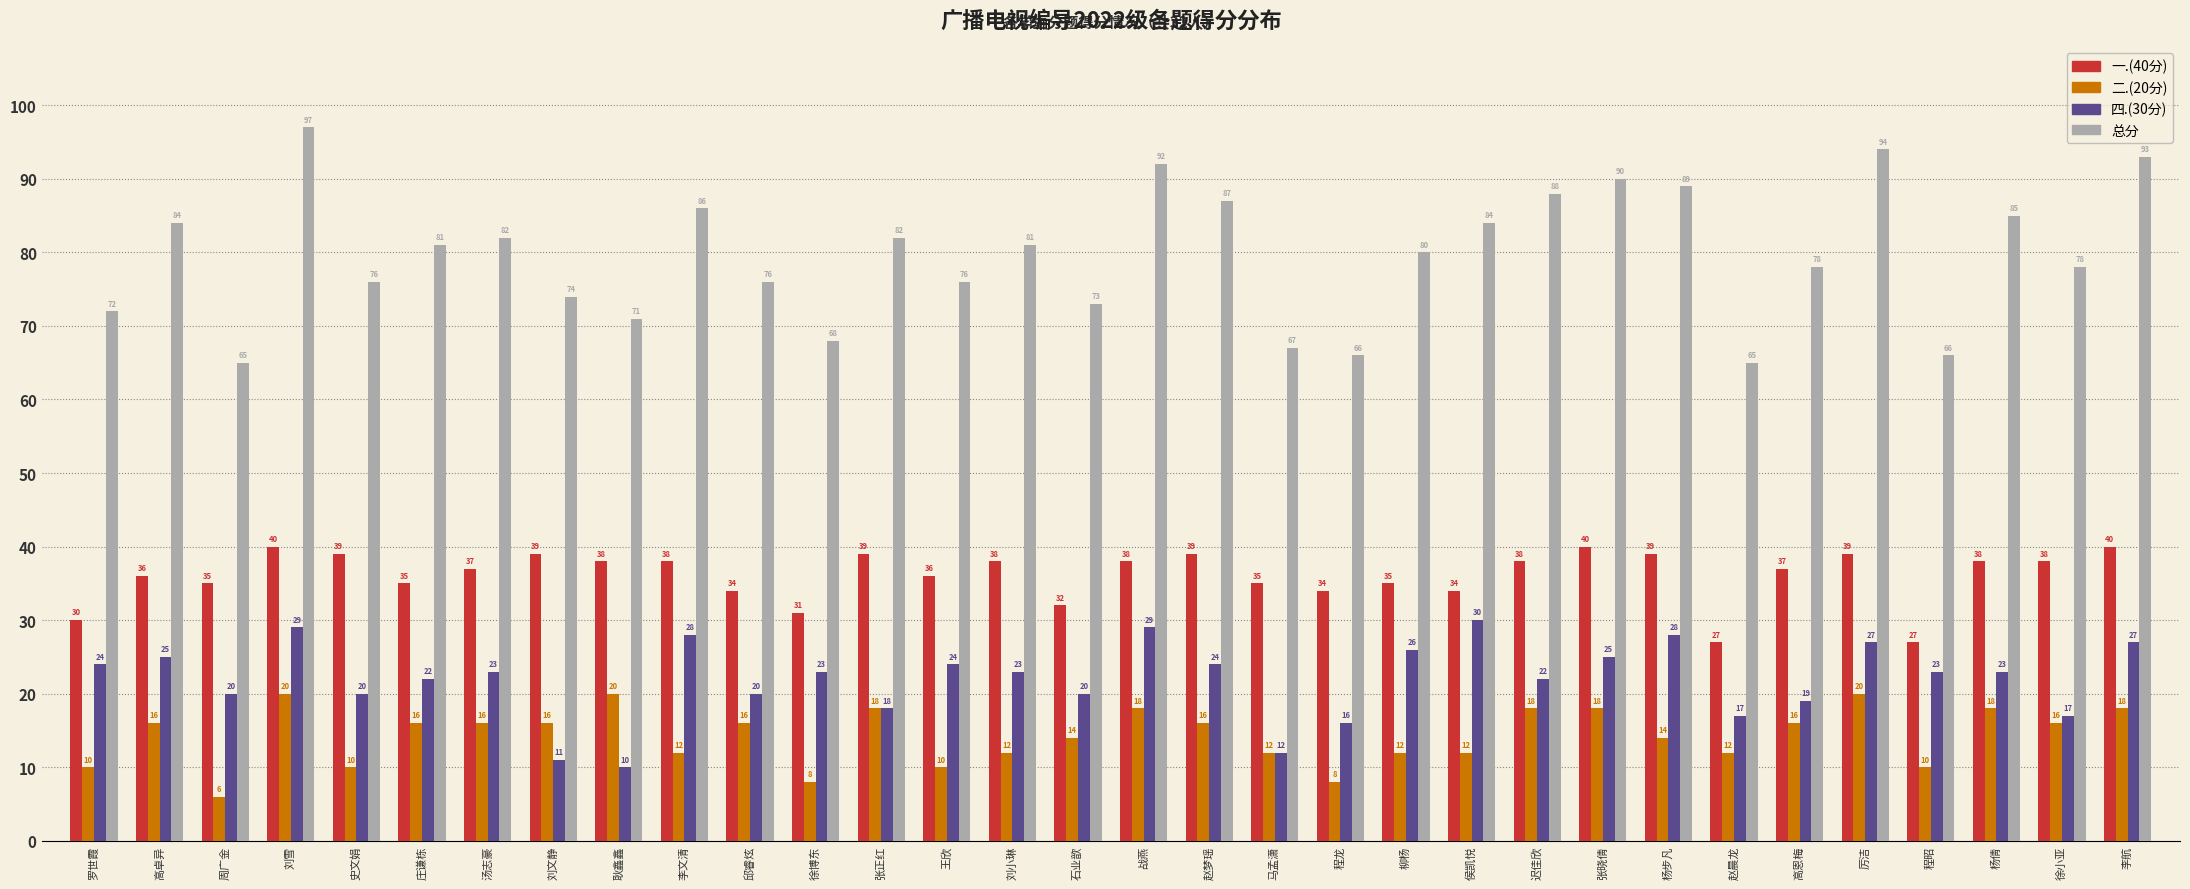

What is the maximum value for 总分?

97